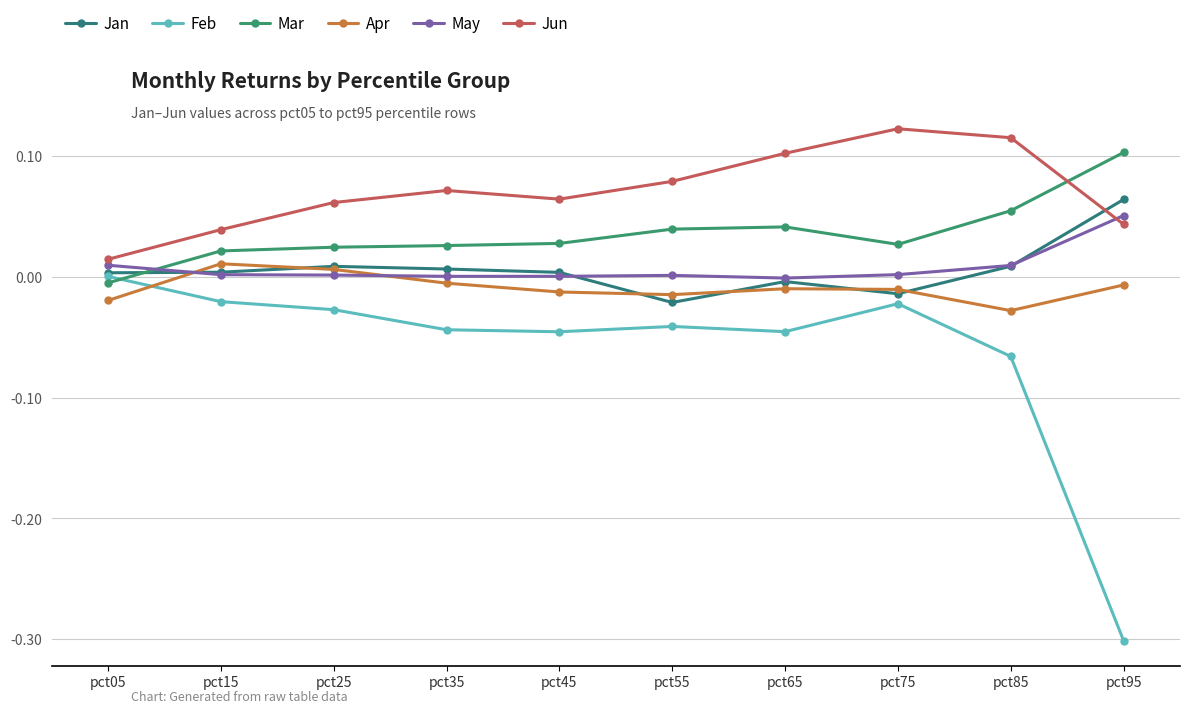

What is the smallest value displayed?

-0.3